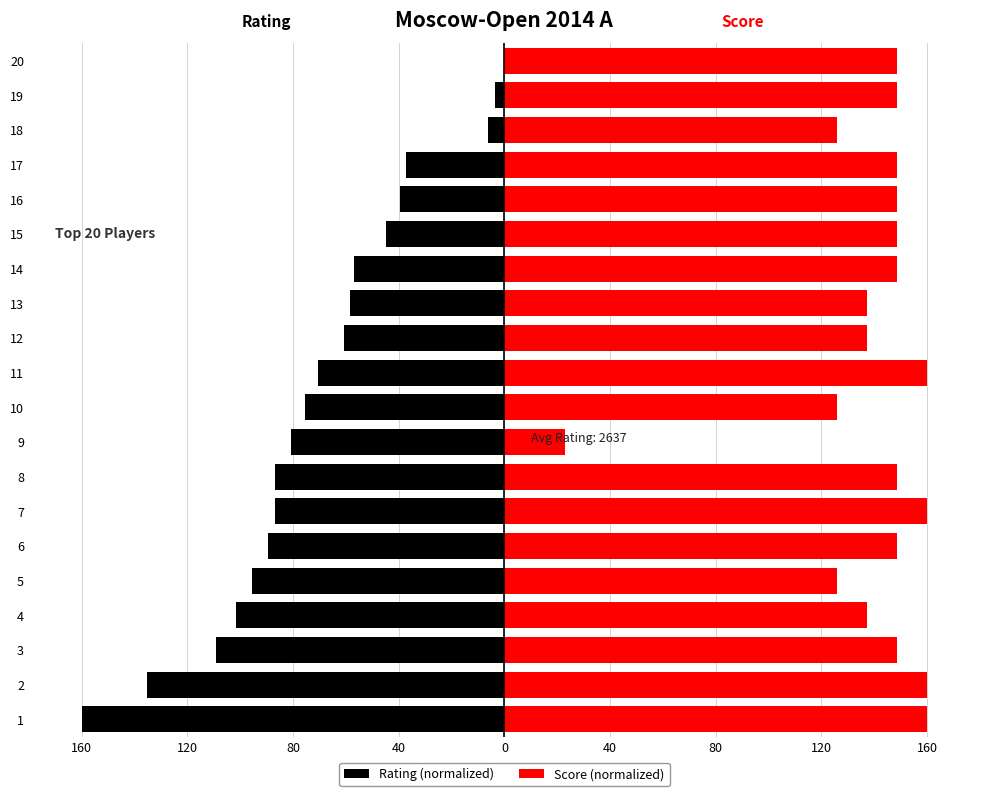

List the series in order of their peak value, highest first.

Score (normalized), Rating (normalized)